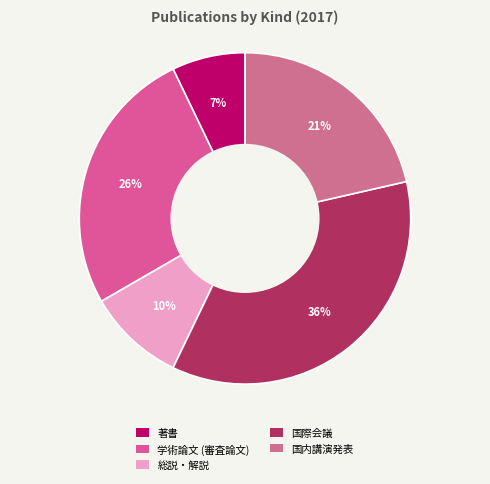

Is there any slice that represents more than half of the pie?

No